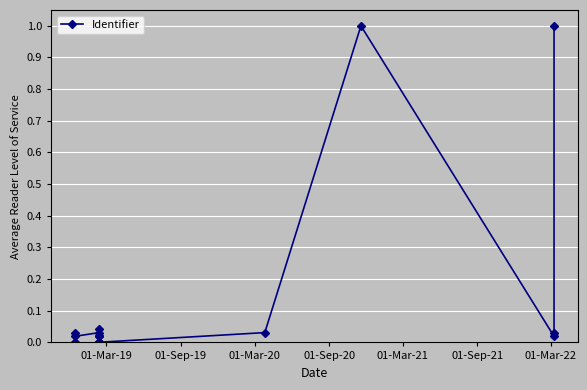

Which has a higher value, 01-Sep-19 or 01-Mar-19?

01-Sep-19